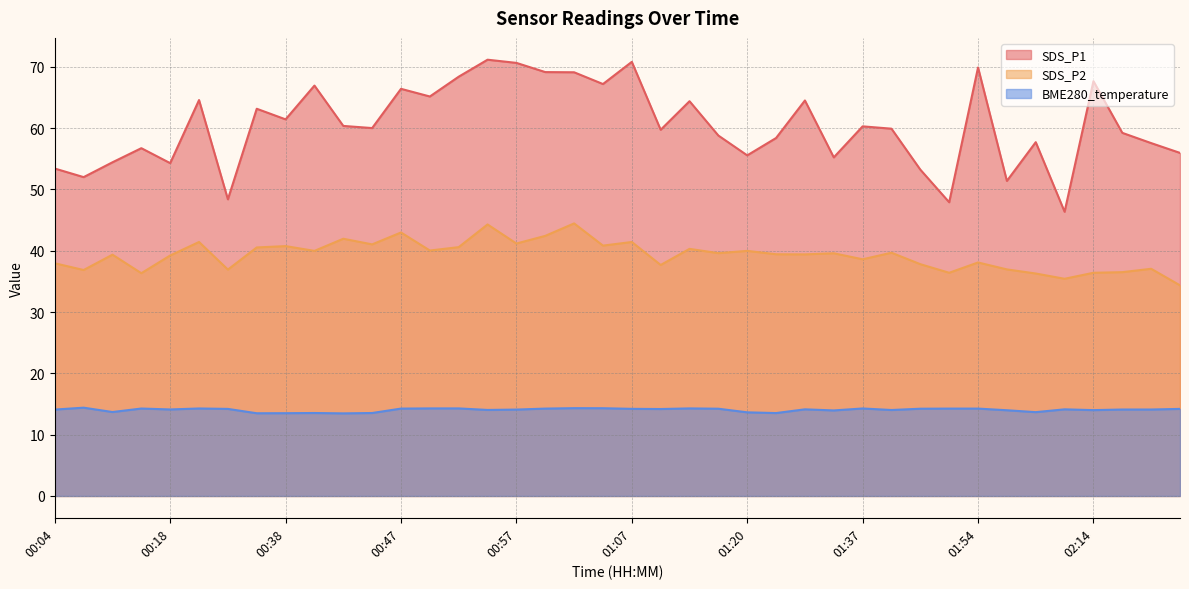

What is the value of the BME280_temperature point at the 15th from the left?

14.3